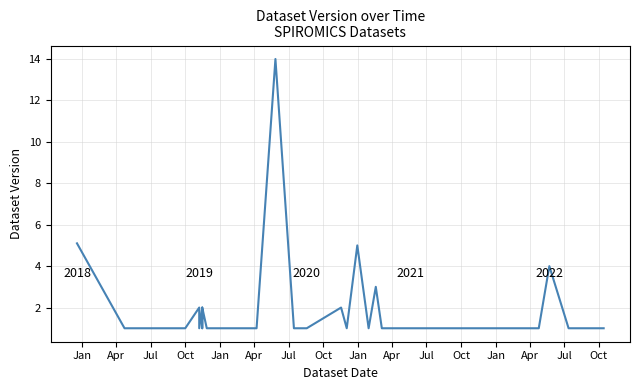

Which category has the lowest value across all series?

Apr